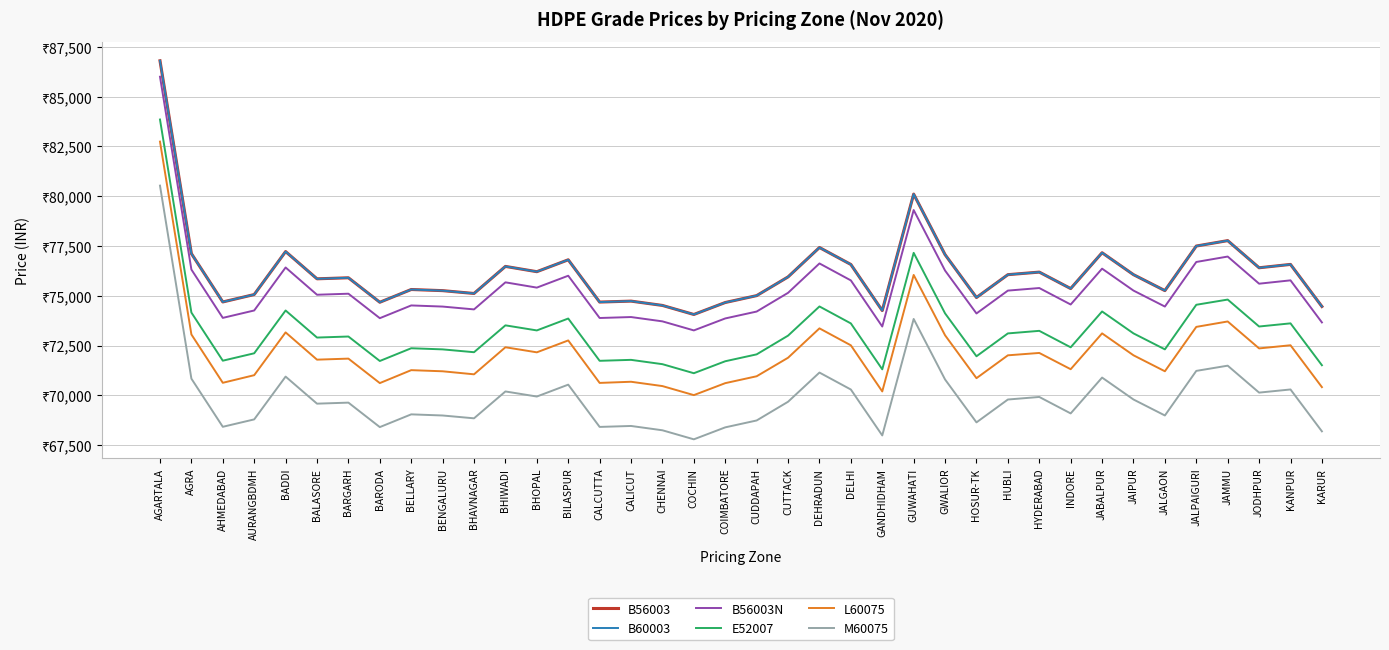

Which category has the highest value in the B60003 series?

AGARTALA